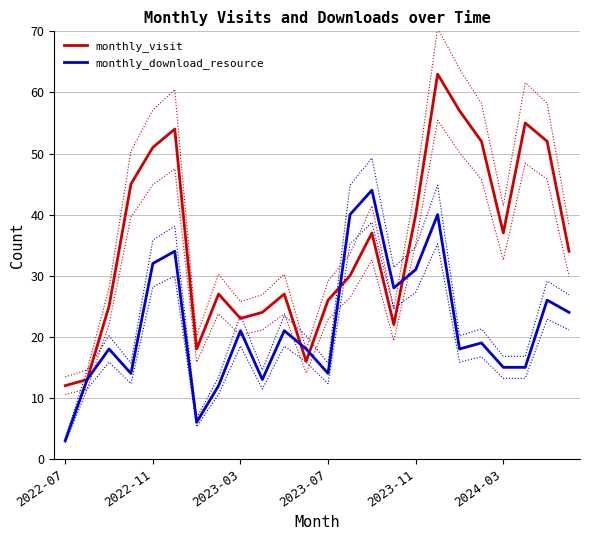

What is the highest value of the monthly_visit series?

63